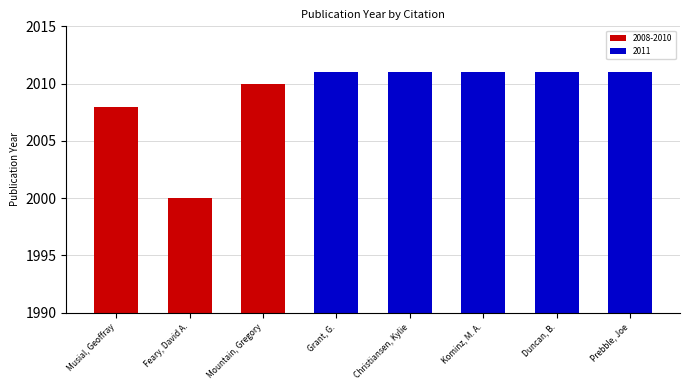

Reading right to left, extract all data points from this chart.

Prebble, Joe=2011	Duncan, B.=2011	Kominz, M. A.=2011	Christiansen, Kylie=2011	Grant, G.=2011	Mountain, Gregory=2010	Feary, David A.=2000	Musial, Geoffray=2008